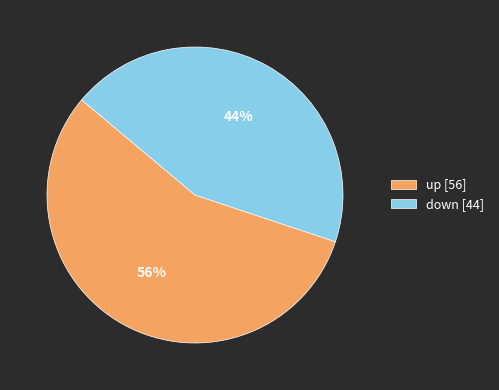

Do up [56] and down [44] together represent more than half of the pie?

Yes